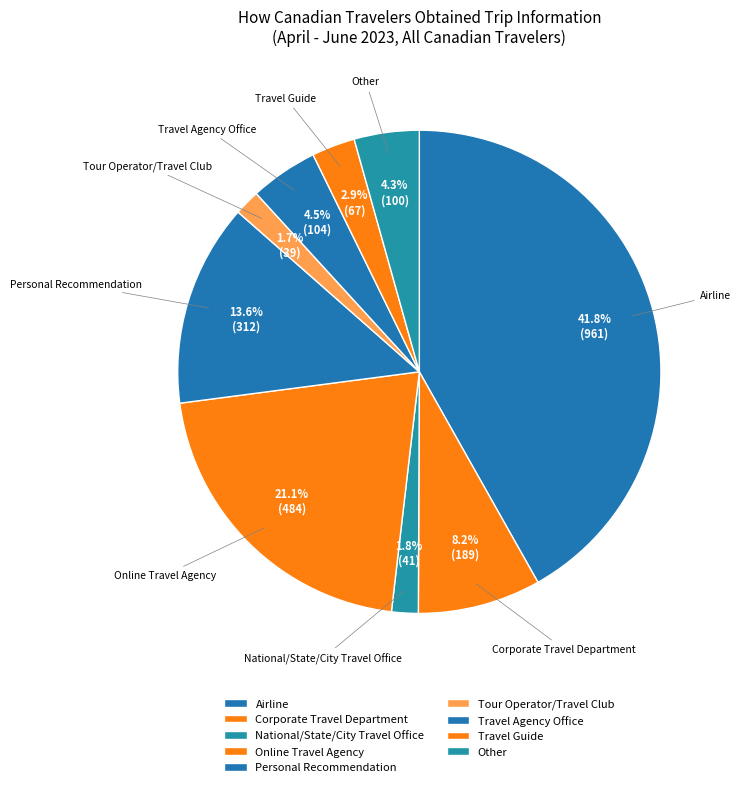

To the nearest percent, what is the combined percentage of Corporate Travel Department and Travel Agency Office?

13%